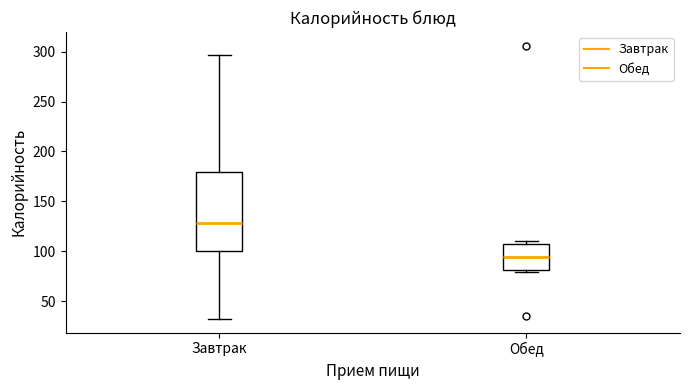

Which box has the highest median line?

Завтрак